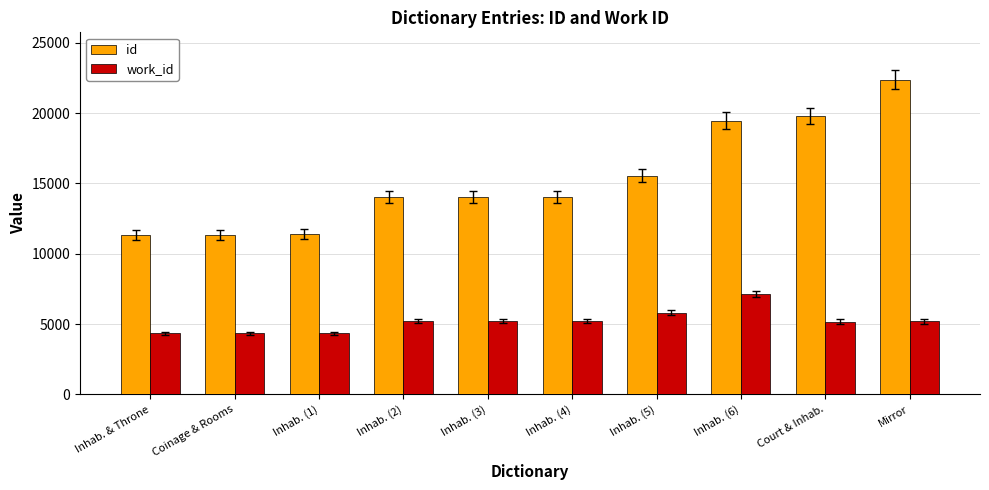

Between Inhab. & Throne and Inhab. (5), which series saw the biggest shift?

id